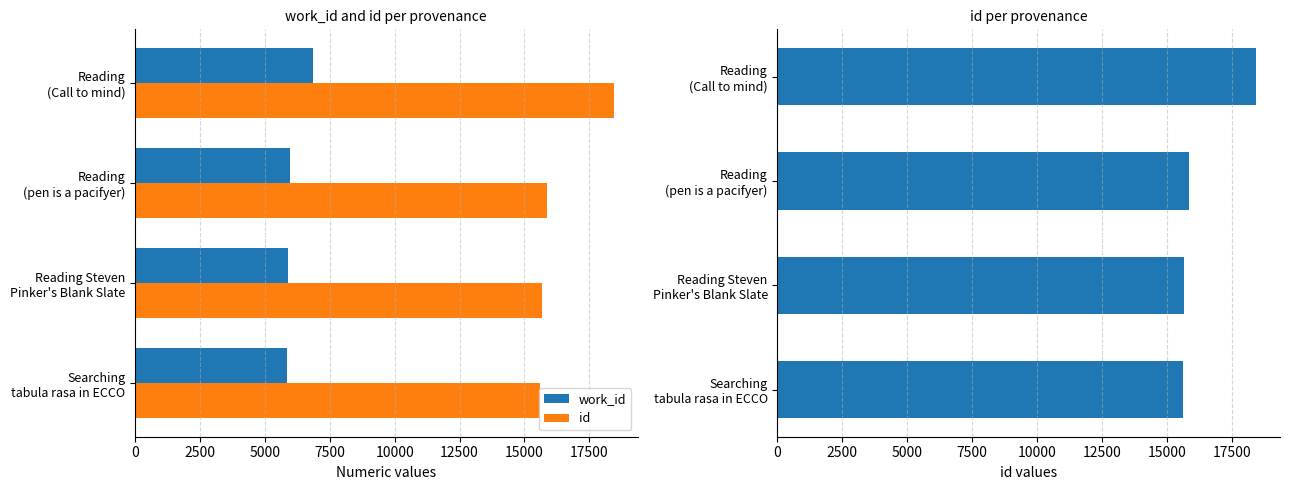

Rank the series by their maximum value, from lowest to highest.

work_id, id